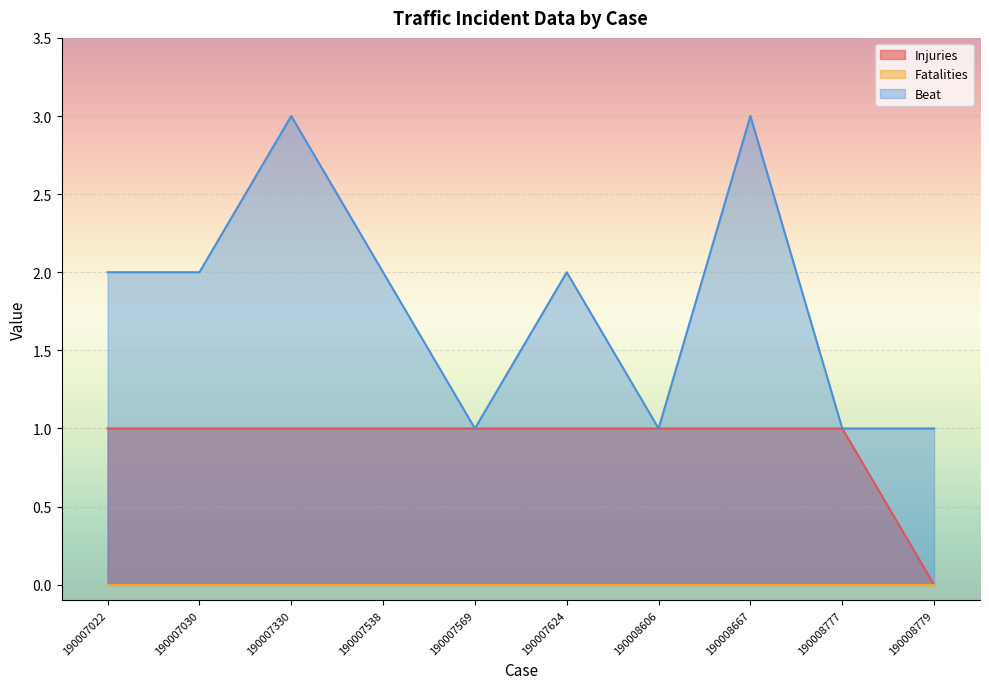

True or false: Beat and Injuries cross at least once.

False